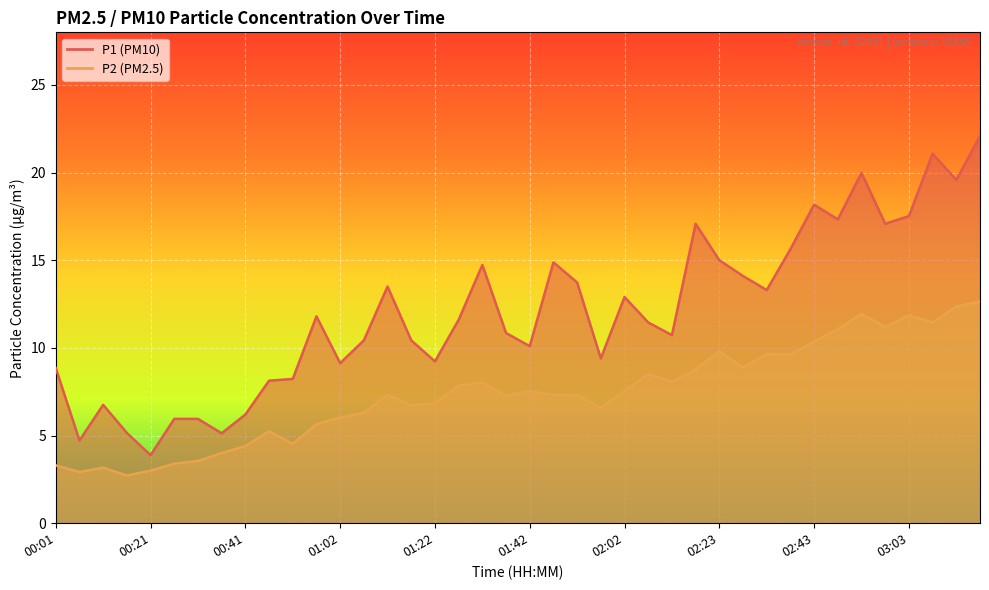

How many lines are shown in the chart?

2